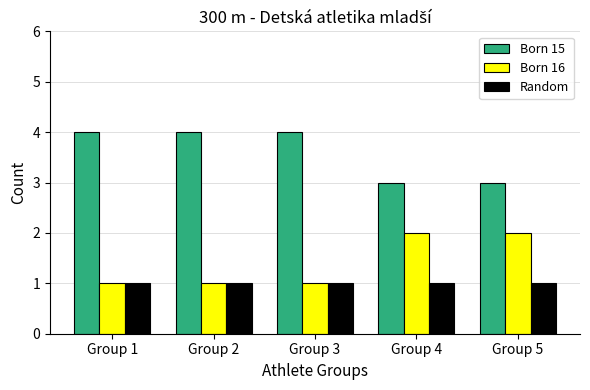

Which series has the largest total across all categories?

Born 15